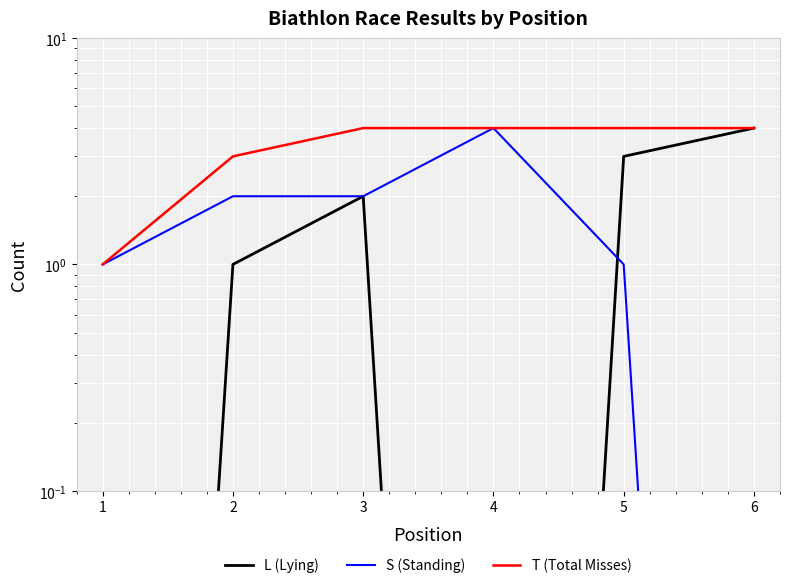

Rank the categories by S (Standing) value from highest to lowest.

4, 2, 3, 1, 5, 6